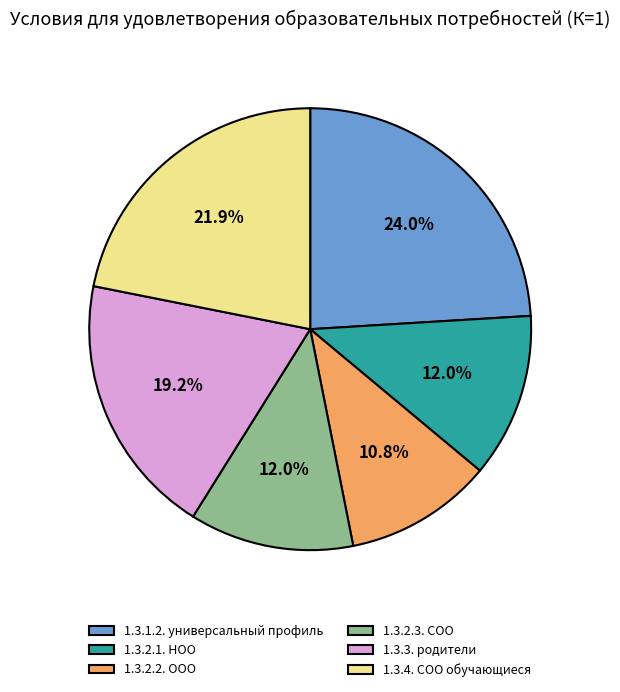

How much of the chart is everything except 1.3.4. СОО обучающиеся?

78.1%